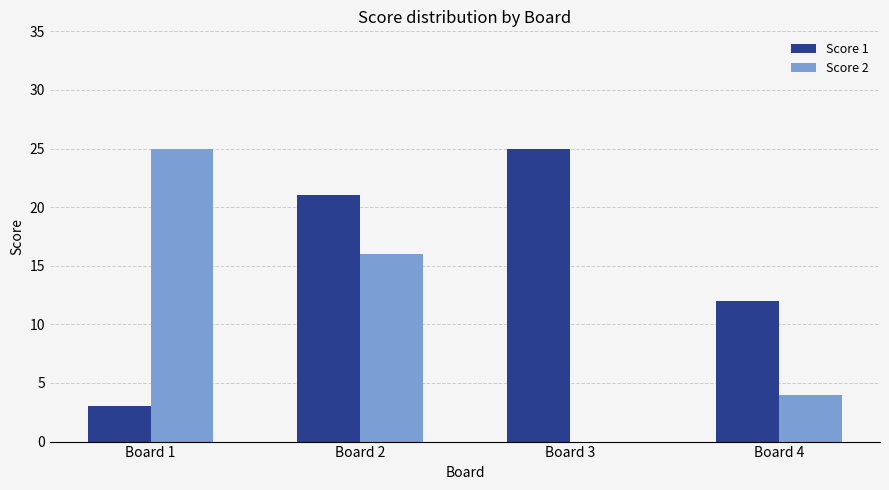

What are all the series names shown in the legend?

Score 1, Score 2